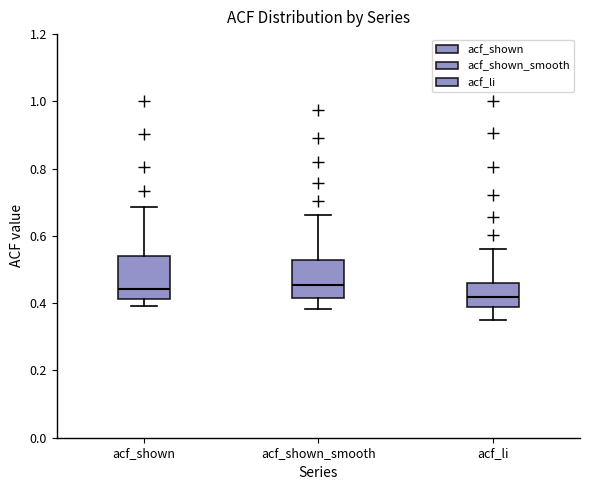

Reading left to right, transcribe this box plot: for each box, give where its median line is, the range the box spans, and where its two whiskers end, as read against the y-axis. The values are not printed on the chart, so give them approximately, as read against the axis.

acf_shown: median 0.44, box 0.42 to 0.54, whiskers 0.40 to 0.68
acf_shown_smooth: median 0.46, box 0.42 to 0.52, whiskers 0.38 to 0.66
acf_li: median 0.42, box 0.38 to 0.46, whiskers 0.34 to 0.56